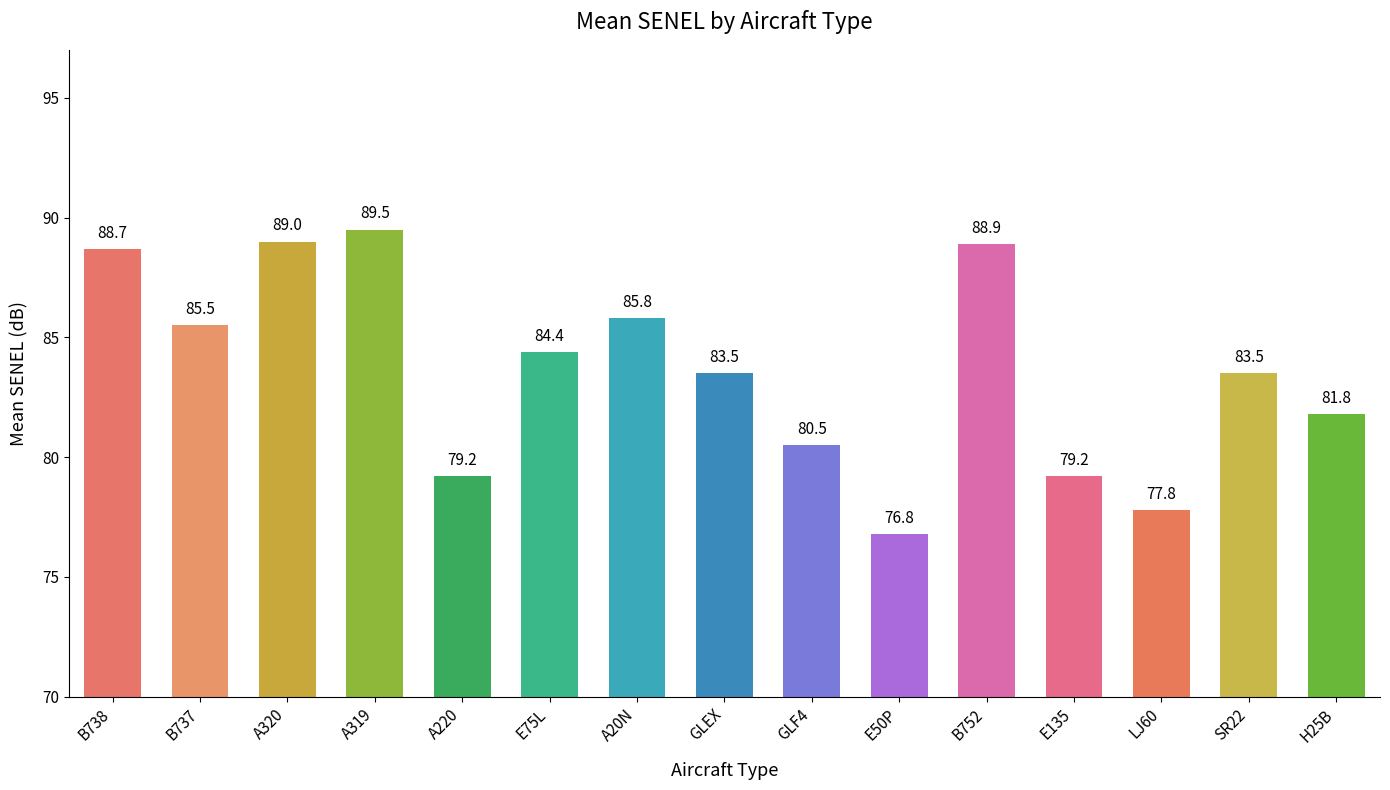

Reading right to left, what are all the values shown in this chart?

81.8	83.5	77.8	79.2	88.9	76.8	80.5	83.5	85.8	84.4	79.2	89.5	89.0	85.5	88.7